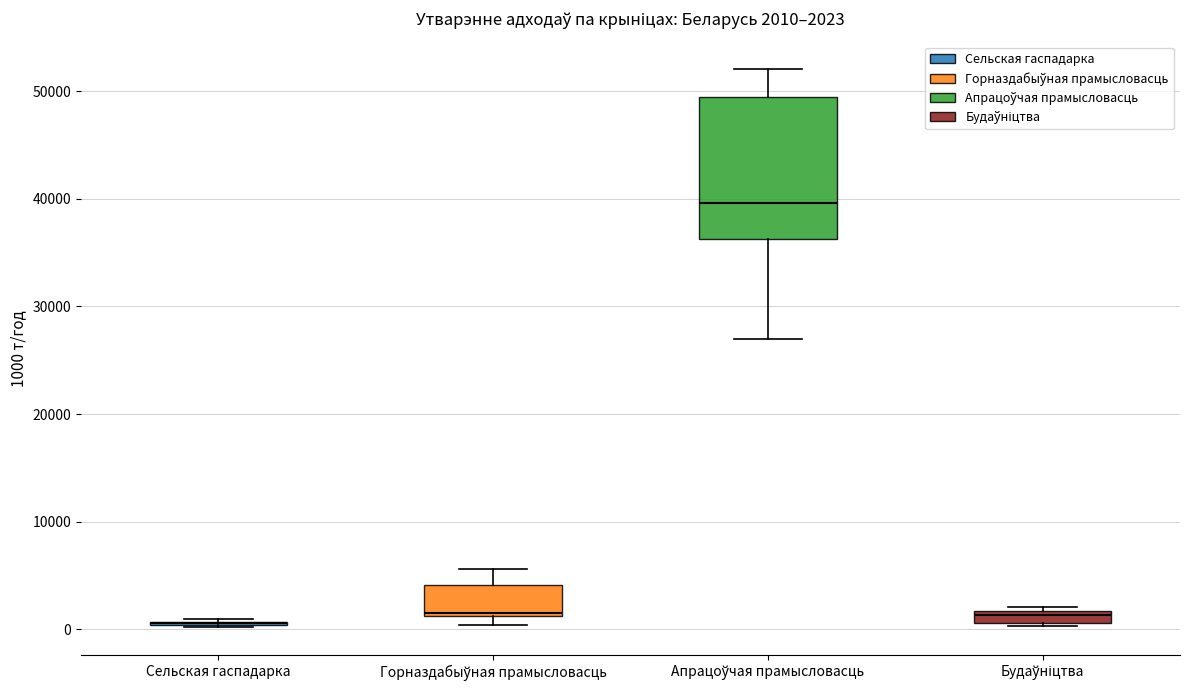

Which box is the tallest, from its lower edge to its upper edge?

Апрацоўчая прамысловасць